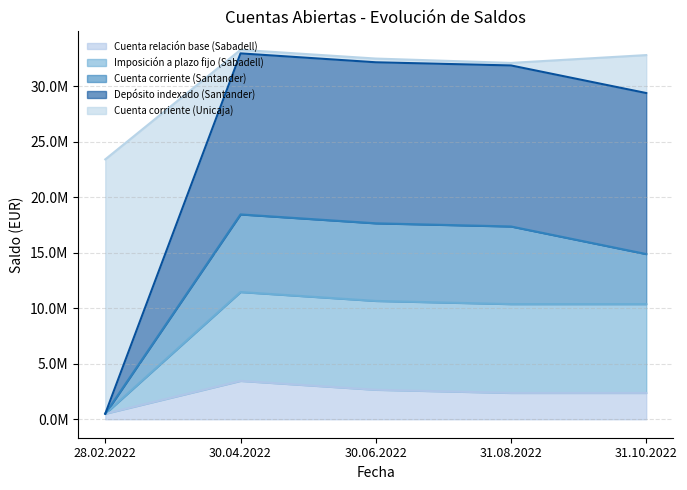

What is the value of the Imposición a plazo fijo (Sabadell) point at the 1st from the left?

499542.3